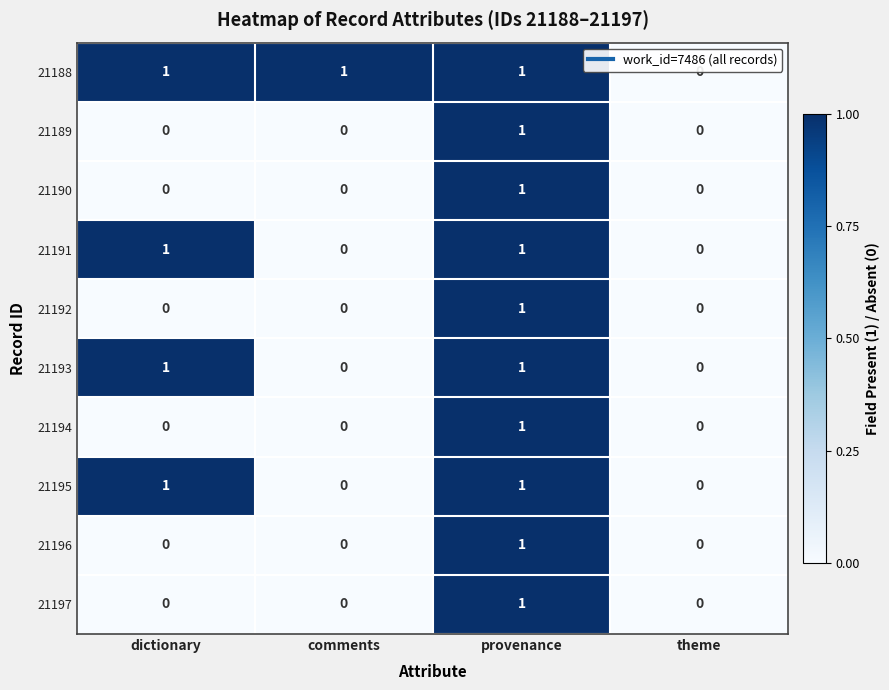

Is it true that 21196 equals 0 at theme?

True